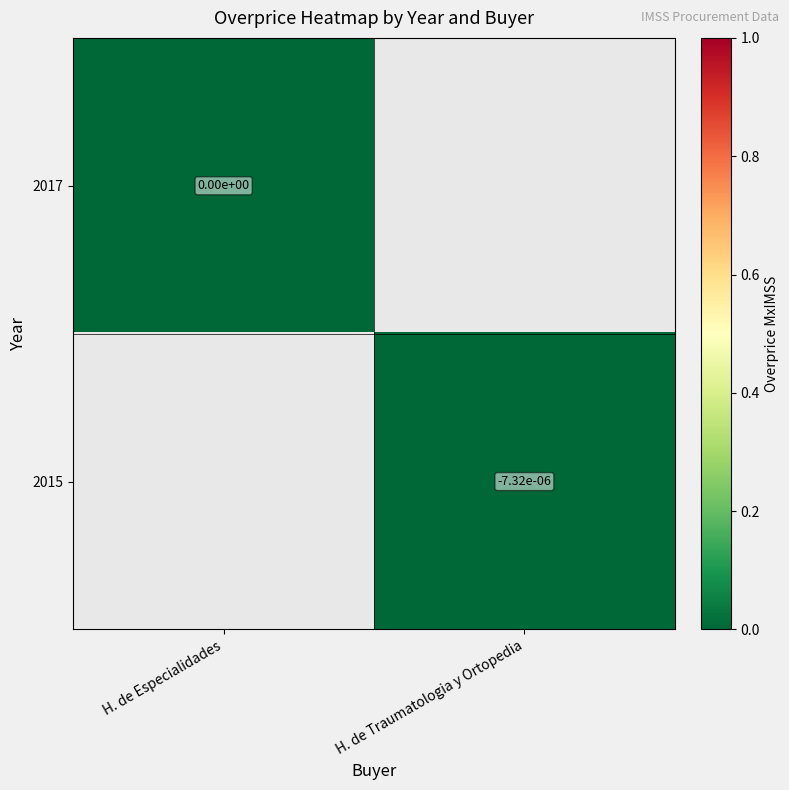

Is the value of 2017 at H. de Especialidades greater than the value of 2015 at H. de Traumatologia y Ortopedia?

Yes